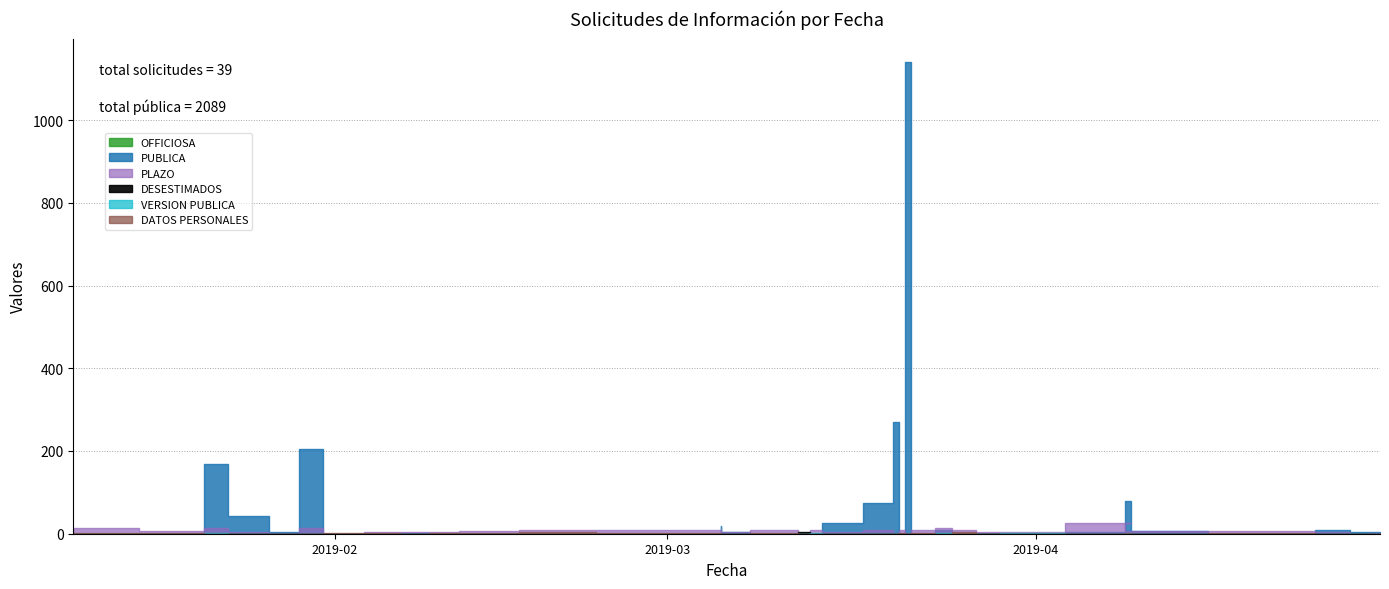

The value of PLAZO at 2019-03-05 is 5. True or false?

True